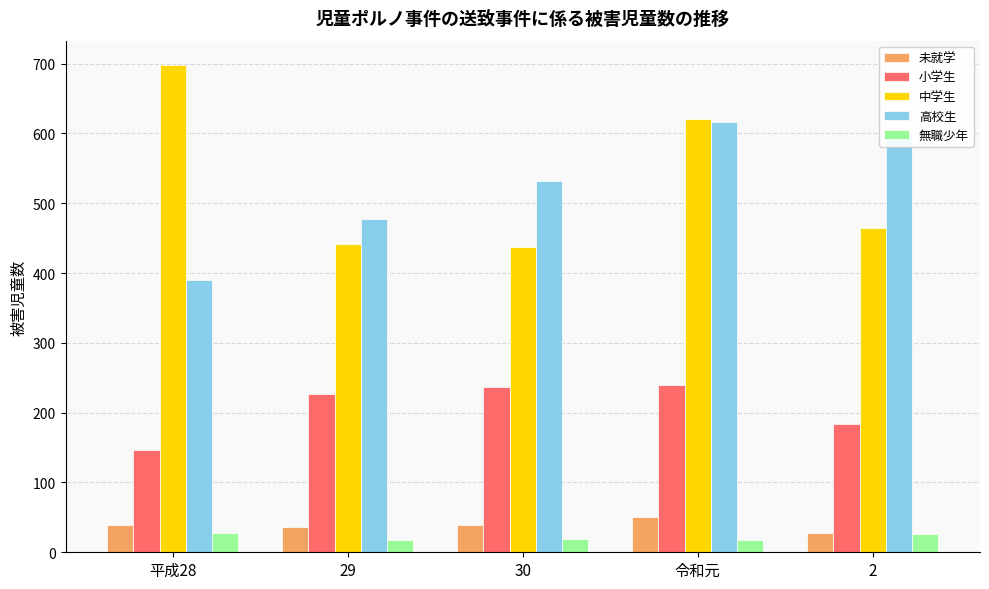

Count the 未就学 values in the range 36 to 39.

3